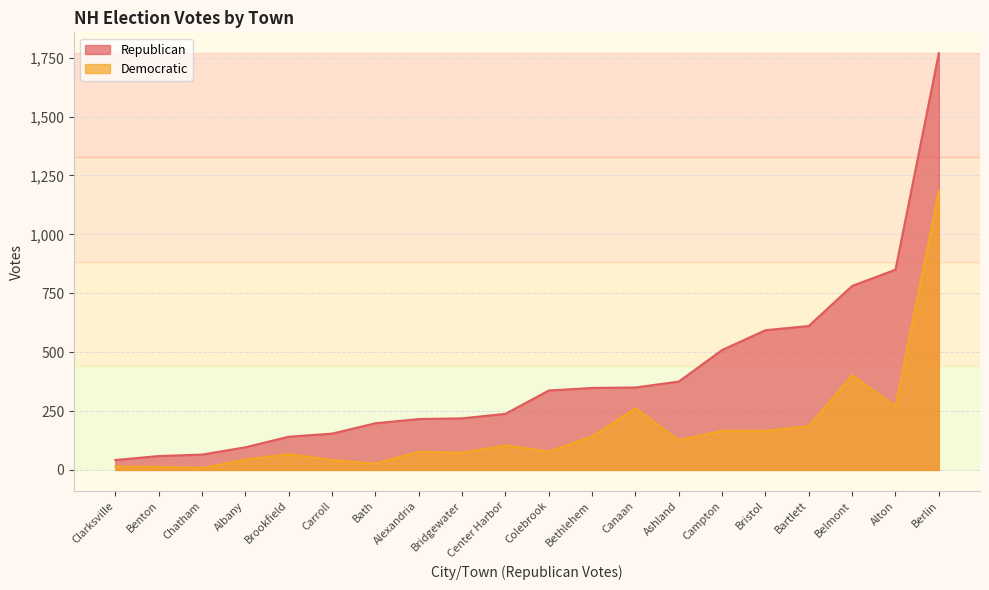

Is the value of Democratic at Ashland greater than the value of Republican at Bartlett?

No